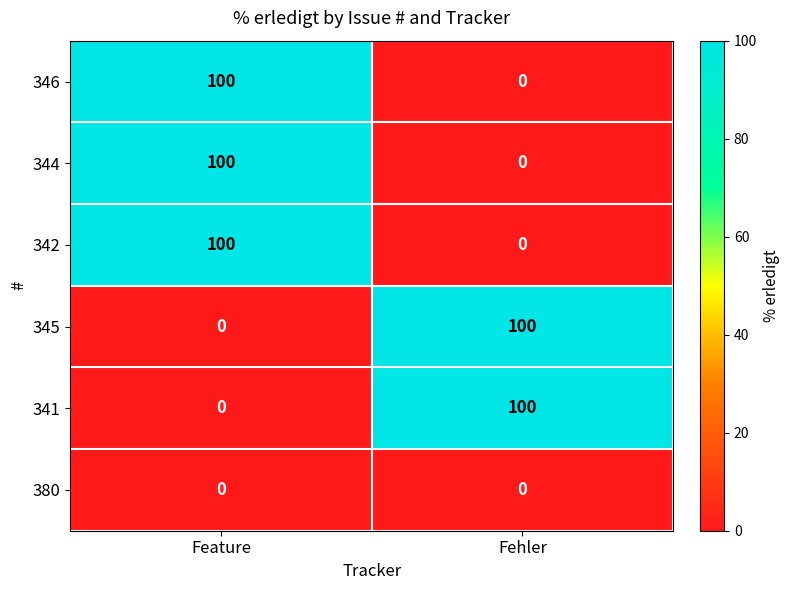

What is the sum of all 344 values?

100